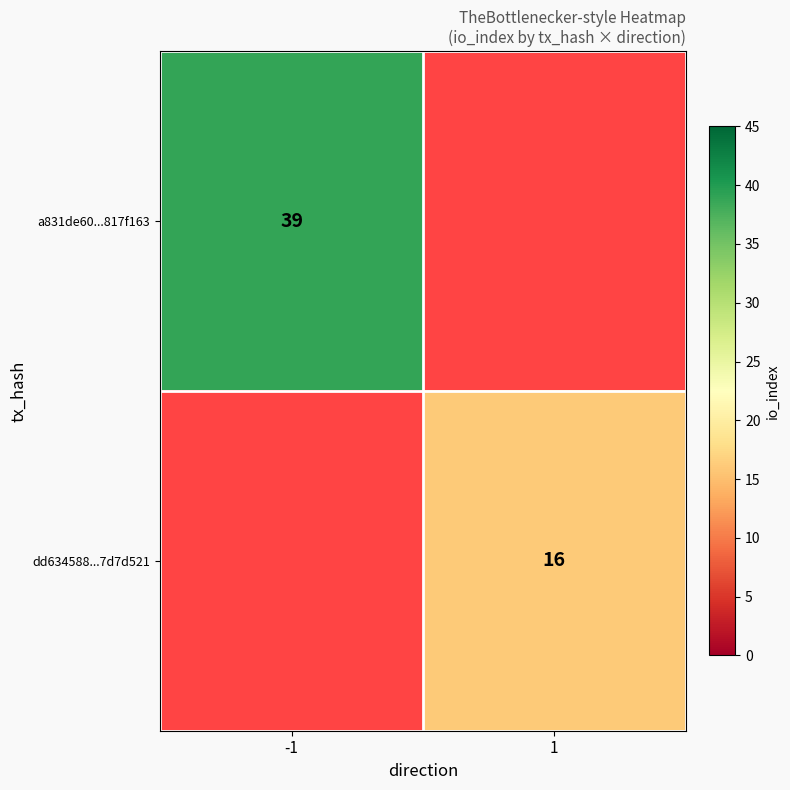

At which category does the chart reach its minimum across all series?

1